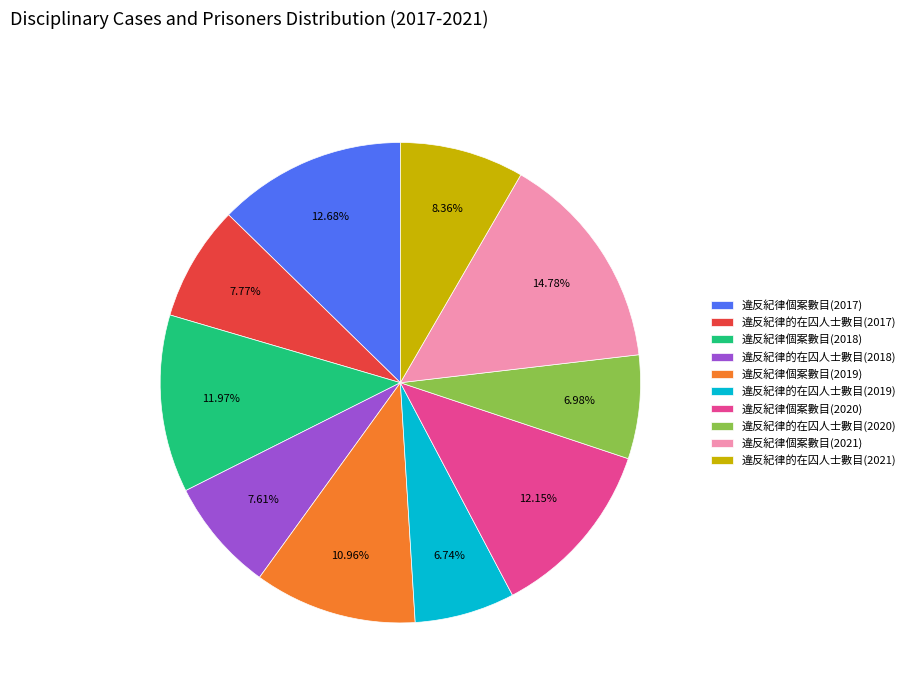

How many slices are in this pie chart?

10